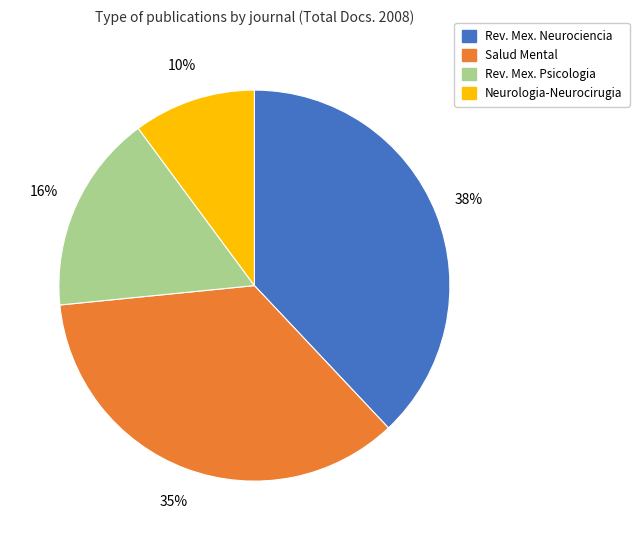

To the nearest percent, what is the difference between the largest and smallest slice percentages?

28%